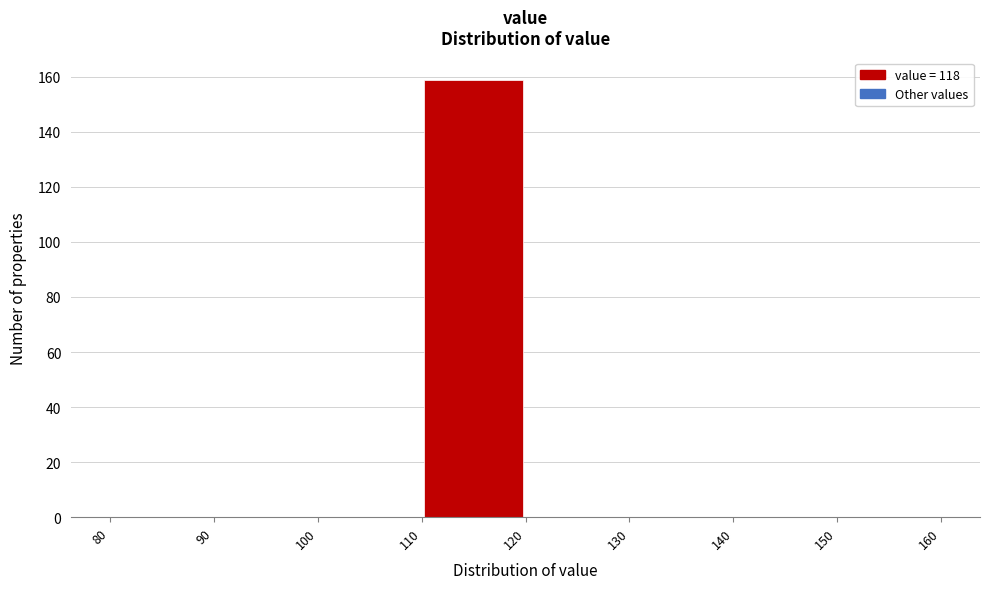

Reading left to right, transcribe this chart: for each bar, give the range it covers on the x-axis and its height. The values are not printed on the chart, so give them approximately, as read against the axis.

80 to 90: 0
90 to 100: 0
100 to 110: 0
110 to 120: 160
120 to 130: 0
130 to 140: 0
140 to 150: 0
150 to 160: 0